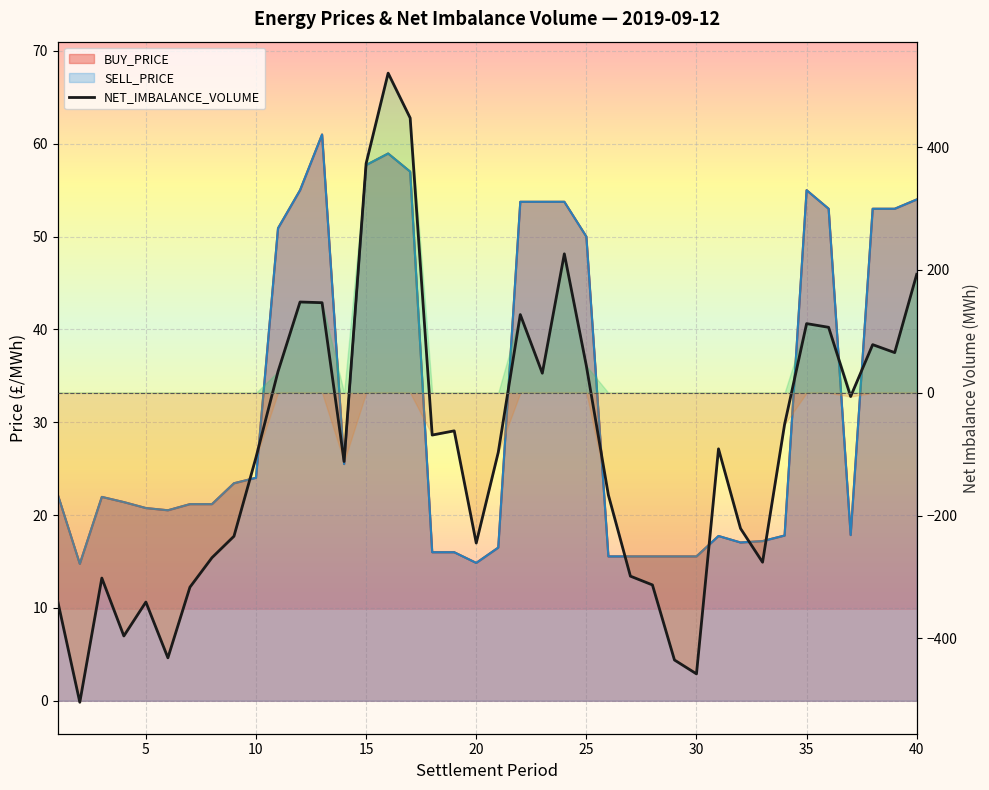

Where does the data first go above -91?

10